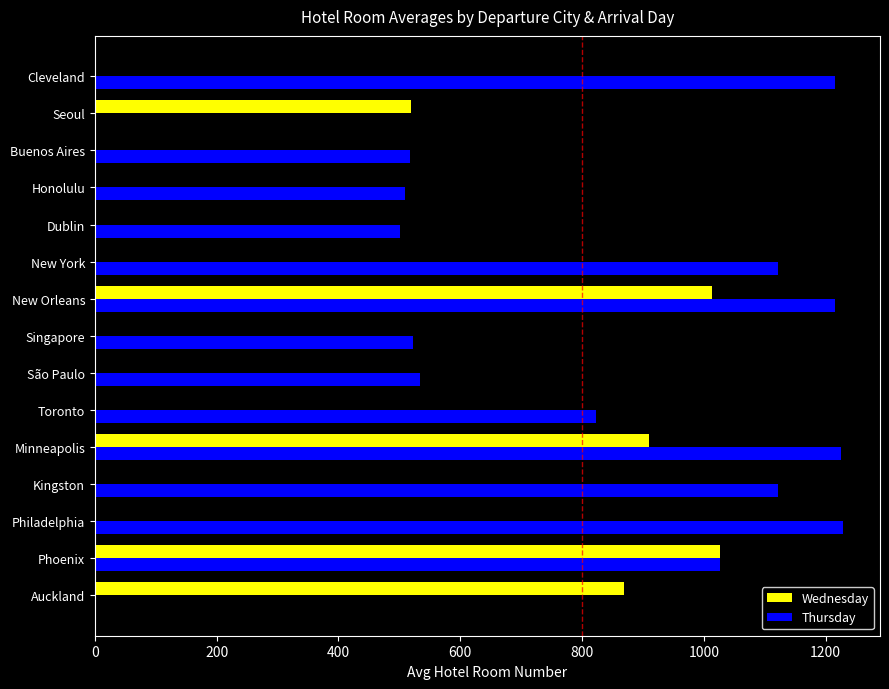

What is the maximum value for Thursday?

1228.0